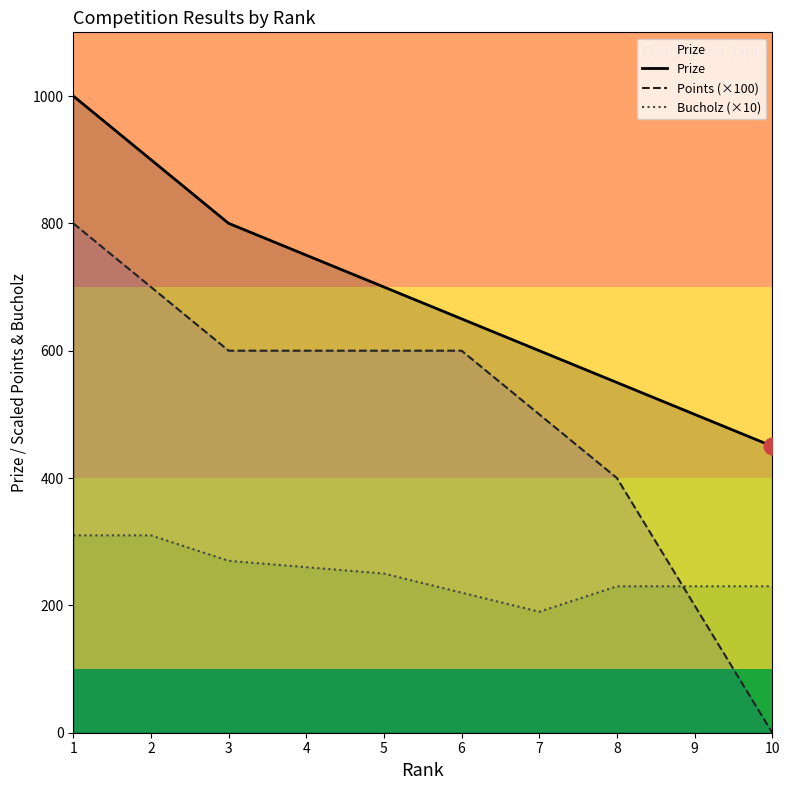

True or false: Points (×100) has more than 0 points higher than both neighbors.

False